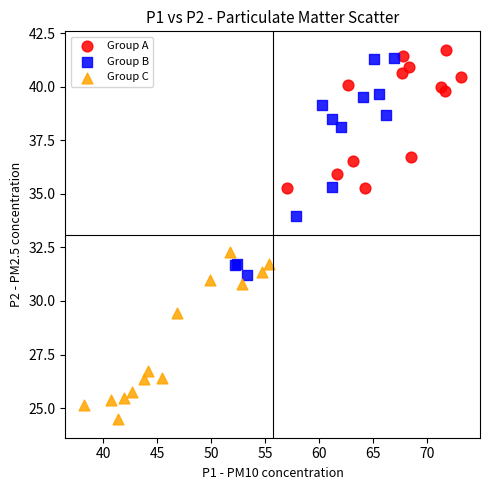

Which series has the widest spread of Y values?

Group B